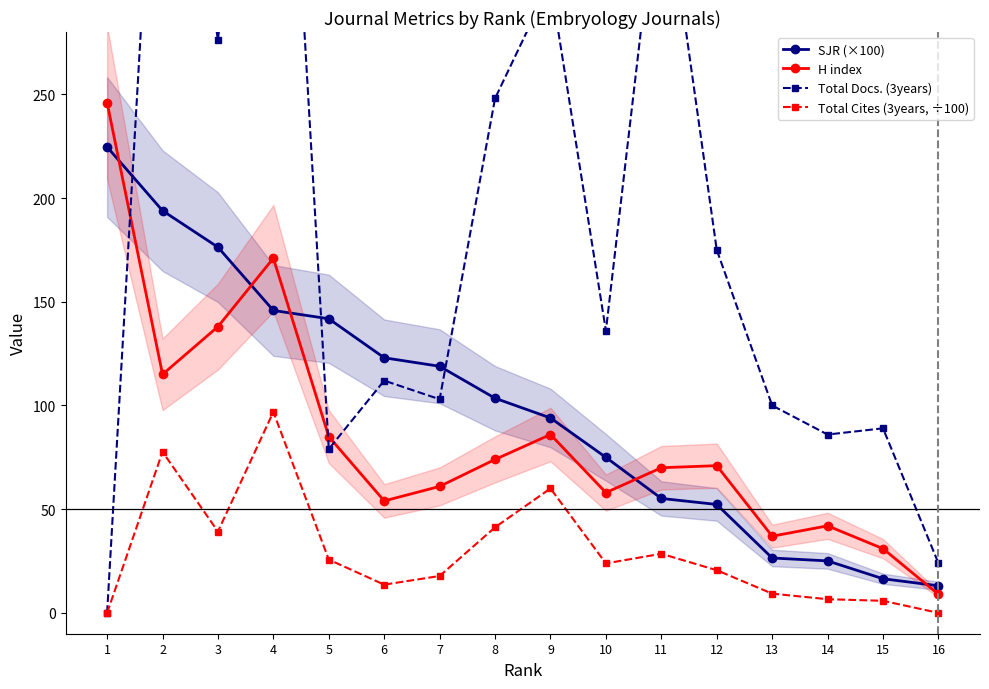

Which category has the highest value across all series?

4